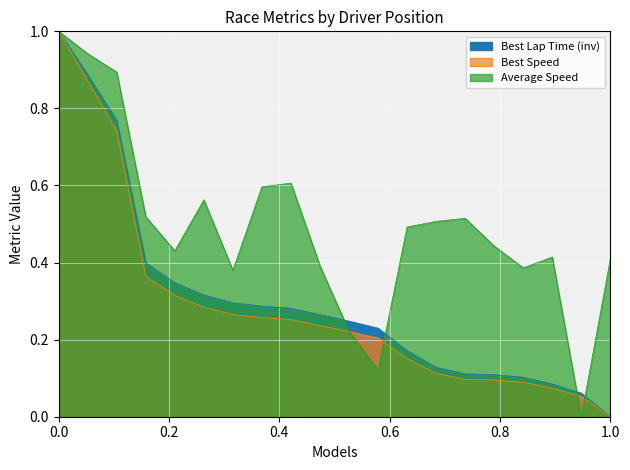

True or false: Best Lap time has more than 0 interior local peaks.

False